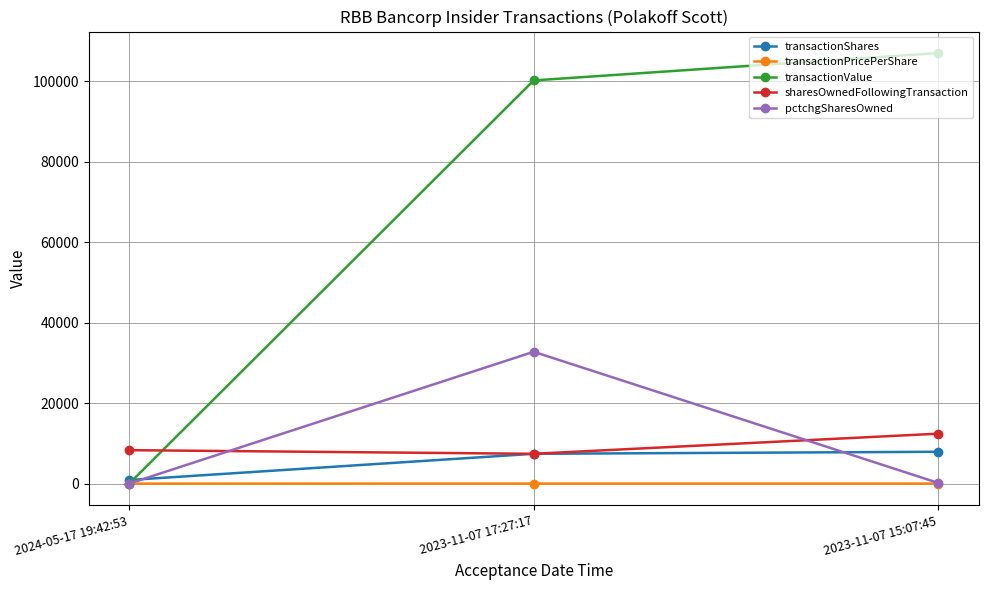

Which series has the largest total across all categories?

transactionValue